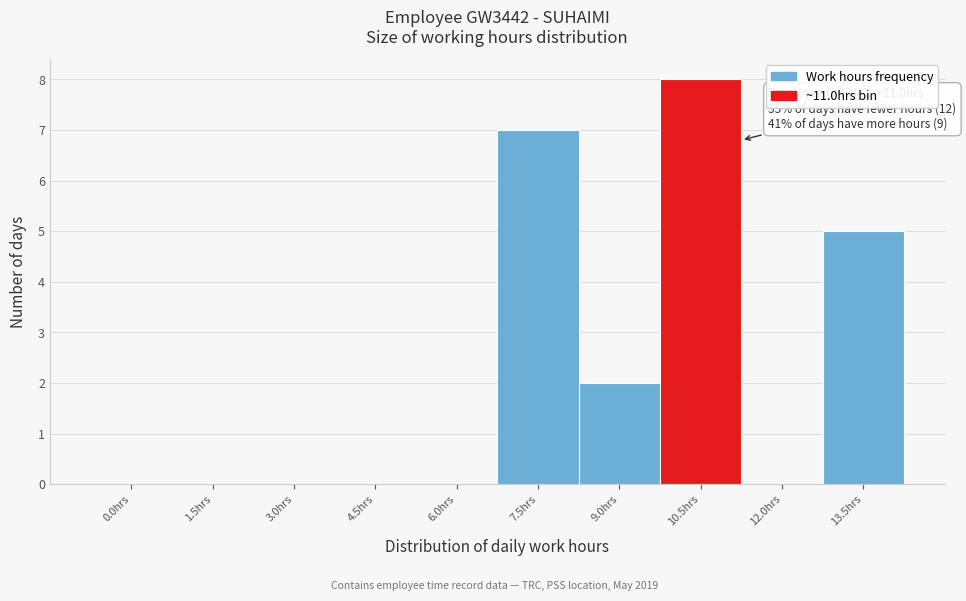

Reading left to right, list all the values displayed in this chart.

0.0hrs=0	1.5hrs=0	3.0hrs=0	4.5hrs=0	6.0hrs=0	7.5hrs=7	9.0hrs=2	10.5hrs=8	12.0hrs=0	13.5hrs=5